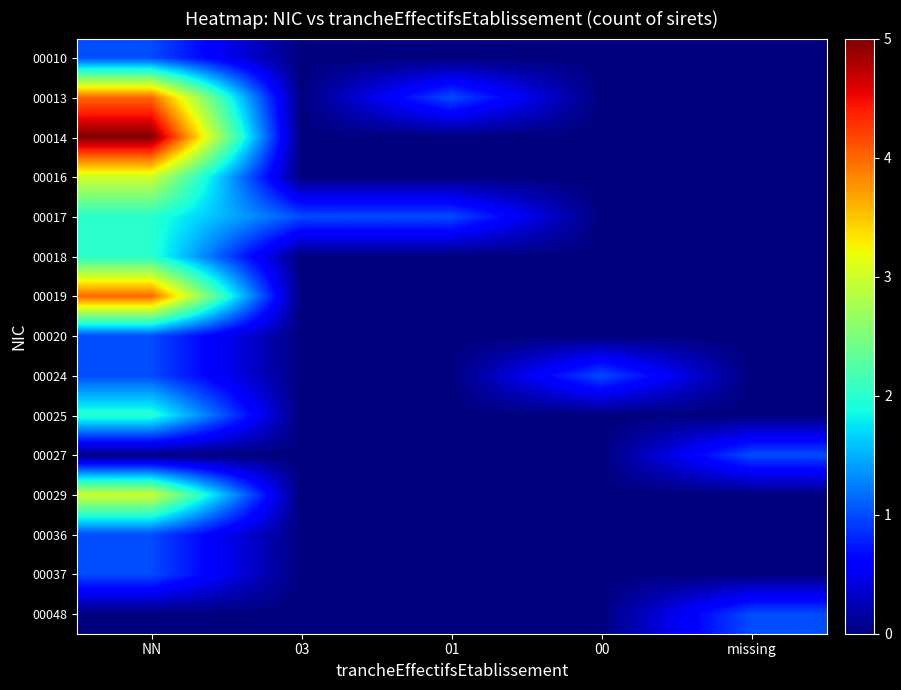

At 00, list the series in order from smallest to largest.

00010, 00013, 00014, 00016, 00017, 00018, 00019, 00020, 00025, 00027, 00029, 00036, 00037, 00048, 00024